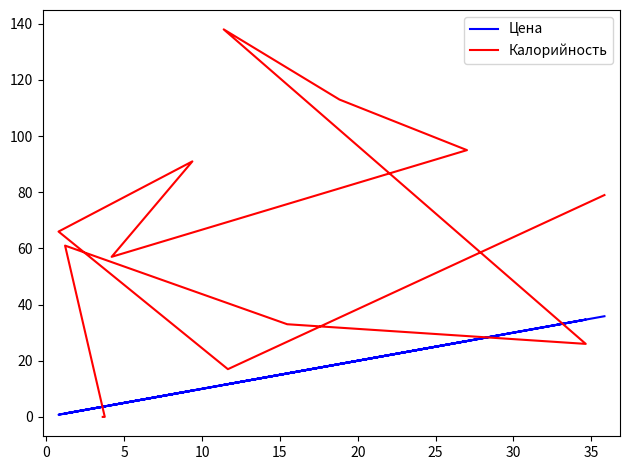

What is the difference between the highest and lowest values at 0?

5.3